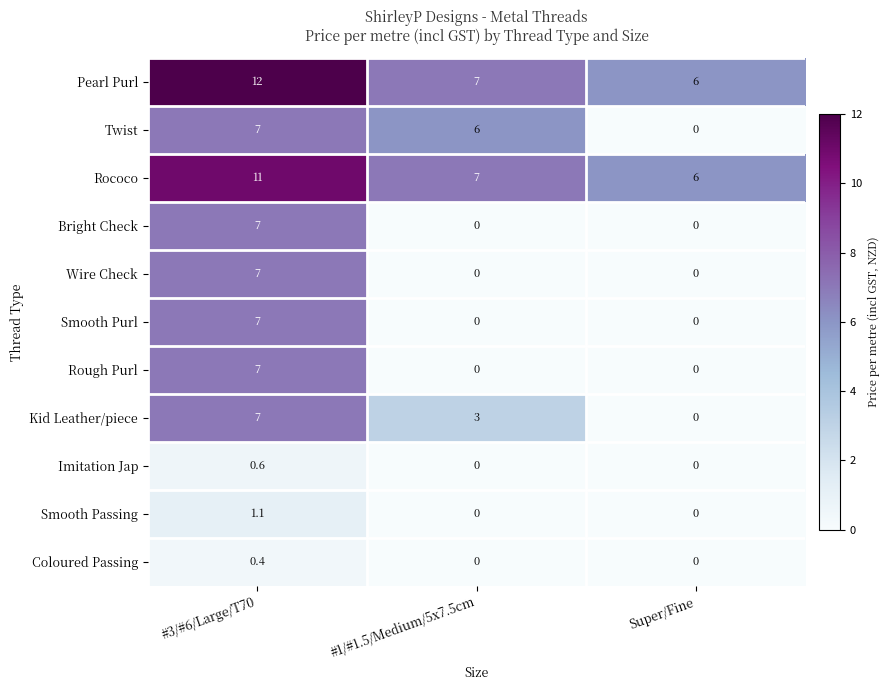

What is the greatest value displayed?

12.0